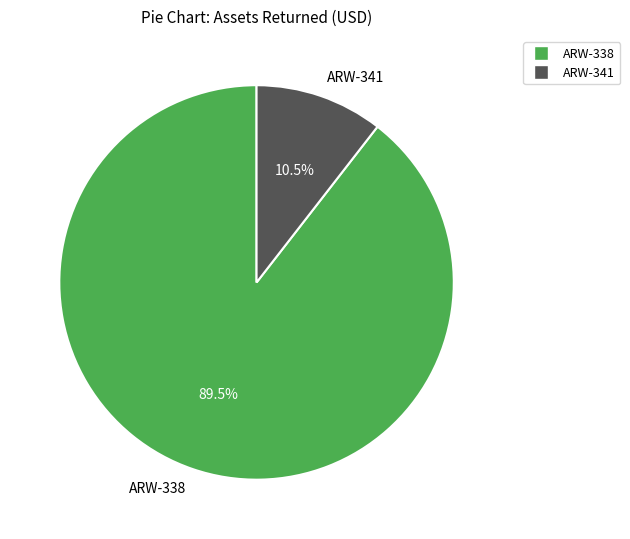

What is the ratio of the value at ARW-338 to the value at ARW-341?

8.5